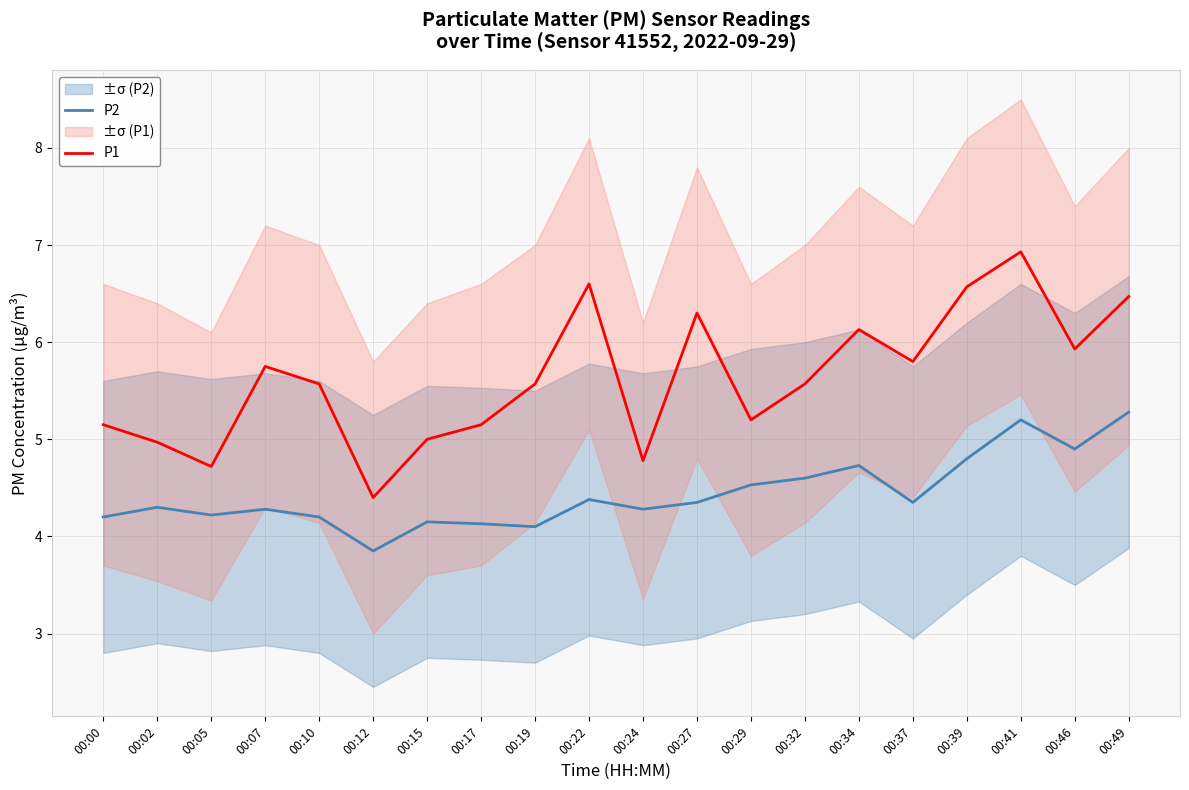

Which series changed the most between 00:07 and 00:12?

P1